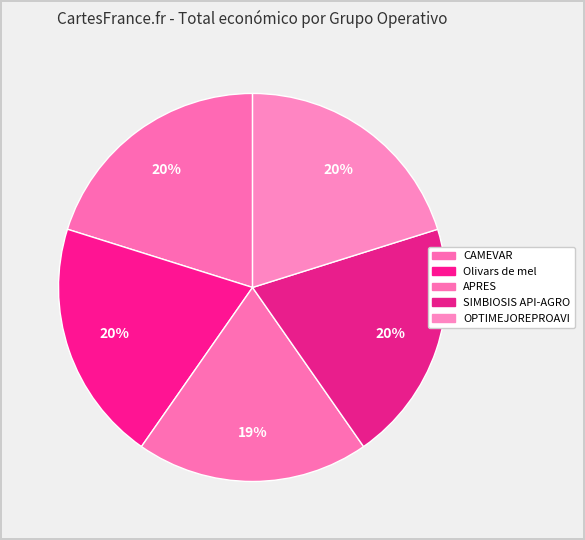

Is APRES the majority of the pie?

No